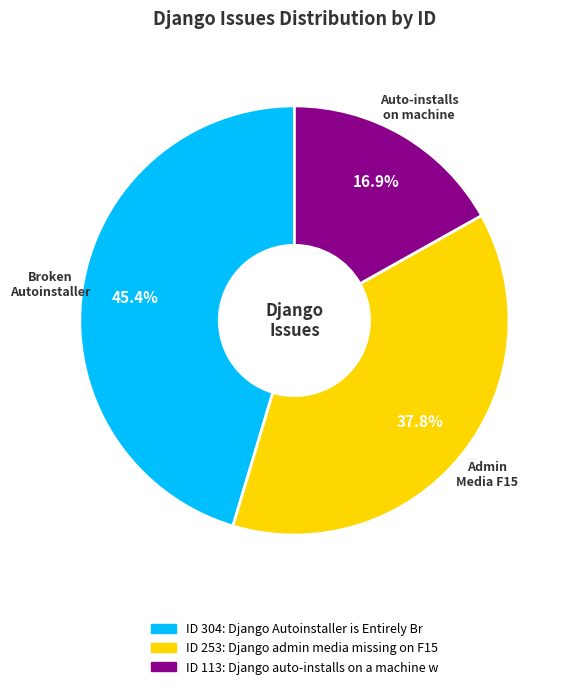

Does any single category account for the majority?

No